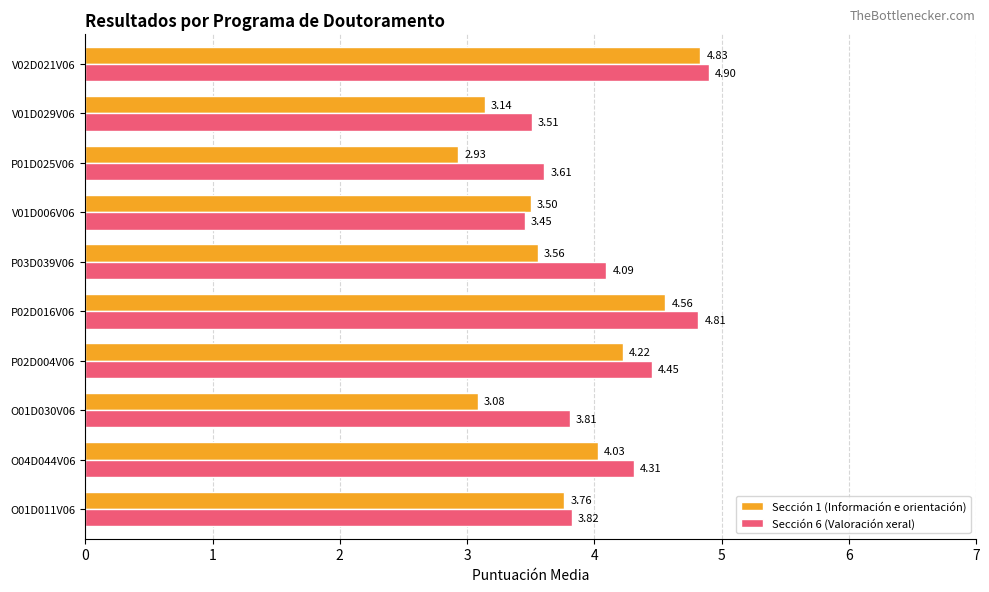

Which series has the largest range (max minus min)?

Sección 1 (Información e orientación)